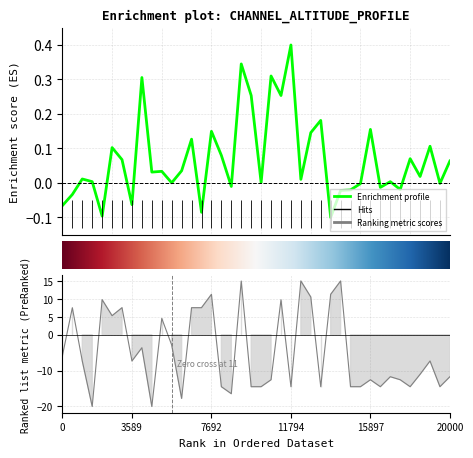

What is the label of the 34th point from the right?

30